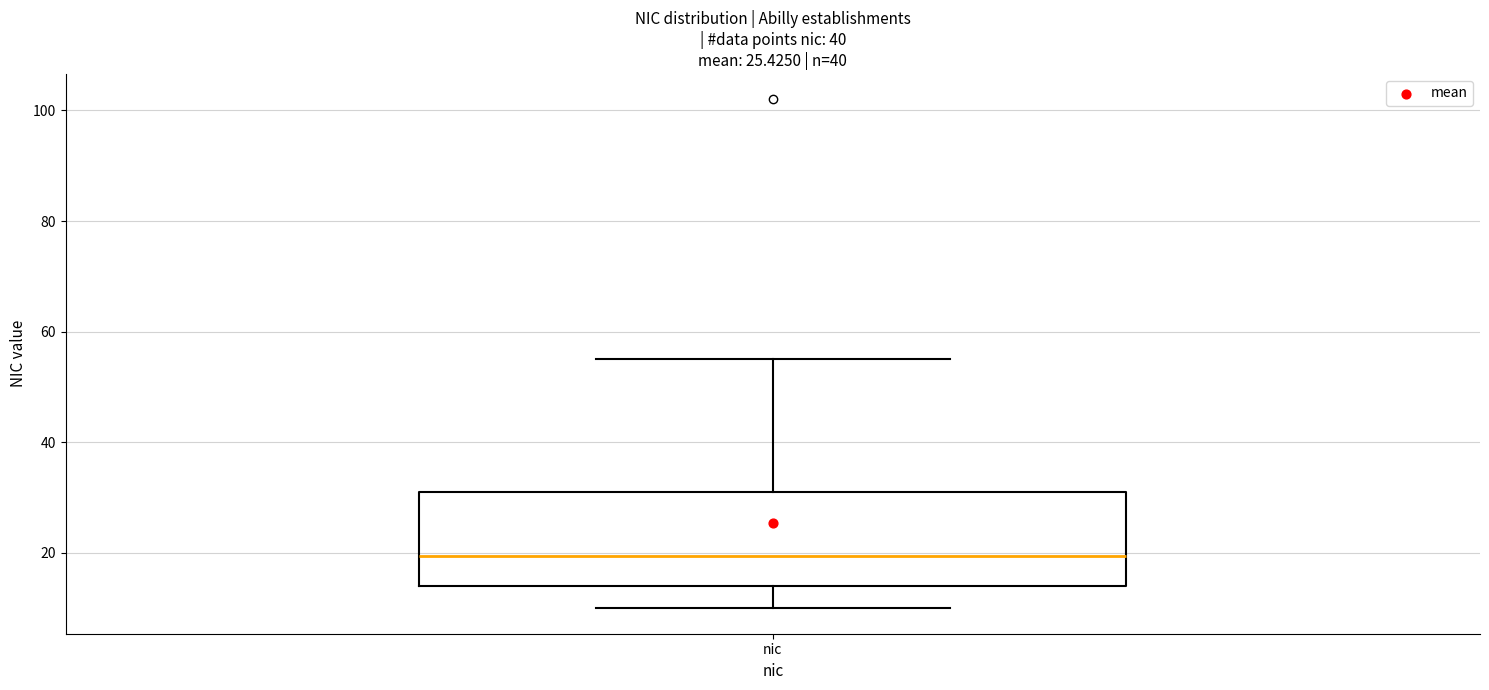

Transcribe this box plot: give where the median line is, the range the box spans, and where the two whiskers end, as read against the y-axis. The values are not printed on the chart, so give them approximately, as read against the axis.

median 20, box 14 to 32, whiskers 10 to 56